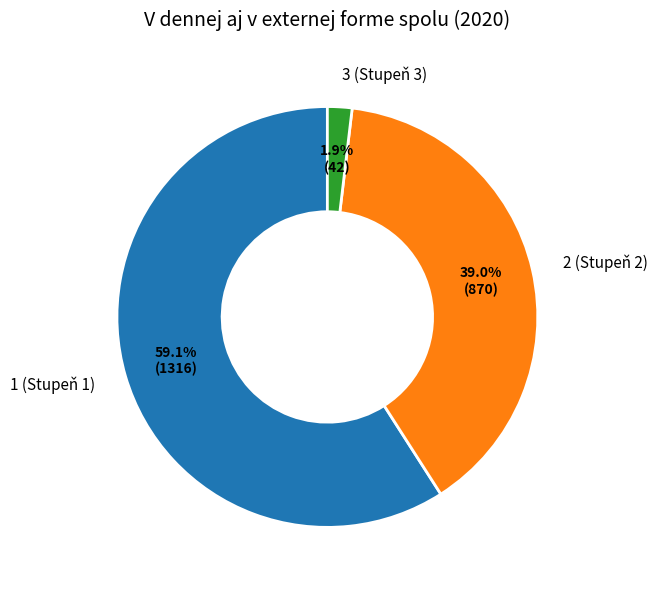

What percentage is the 2 (Stupeň 2) slice, to the nearest percent?

39%